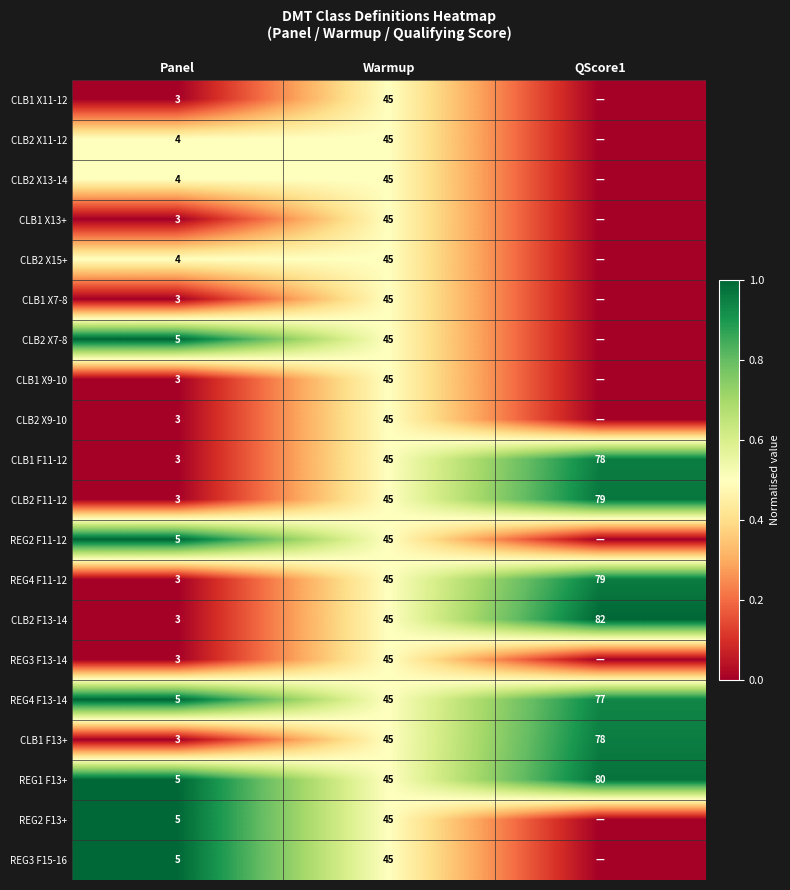

What is the total value across all series at Panel?

75